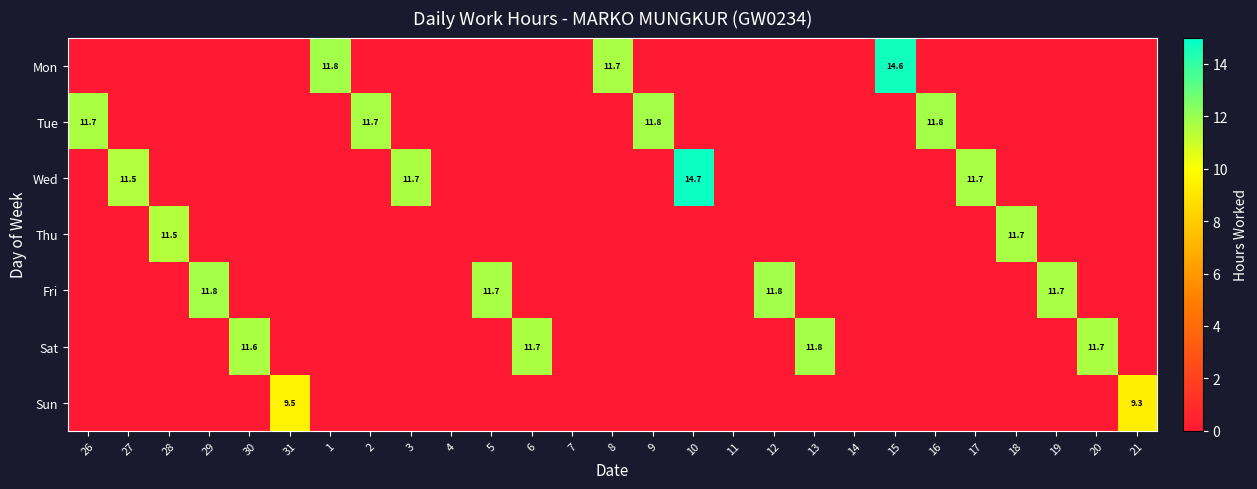

True or false: Sun has a value of 2.2 at 31.

False